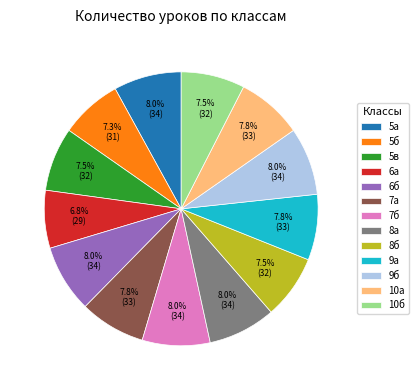

How much of the chart is everything except 9б?

92.0%